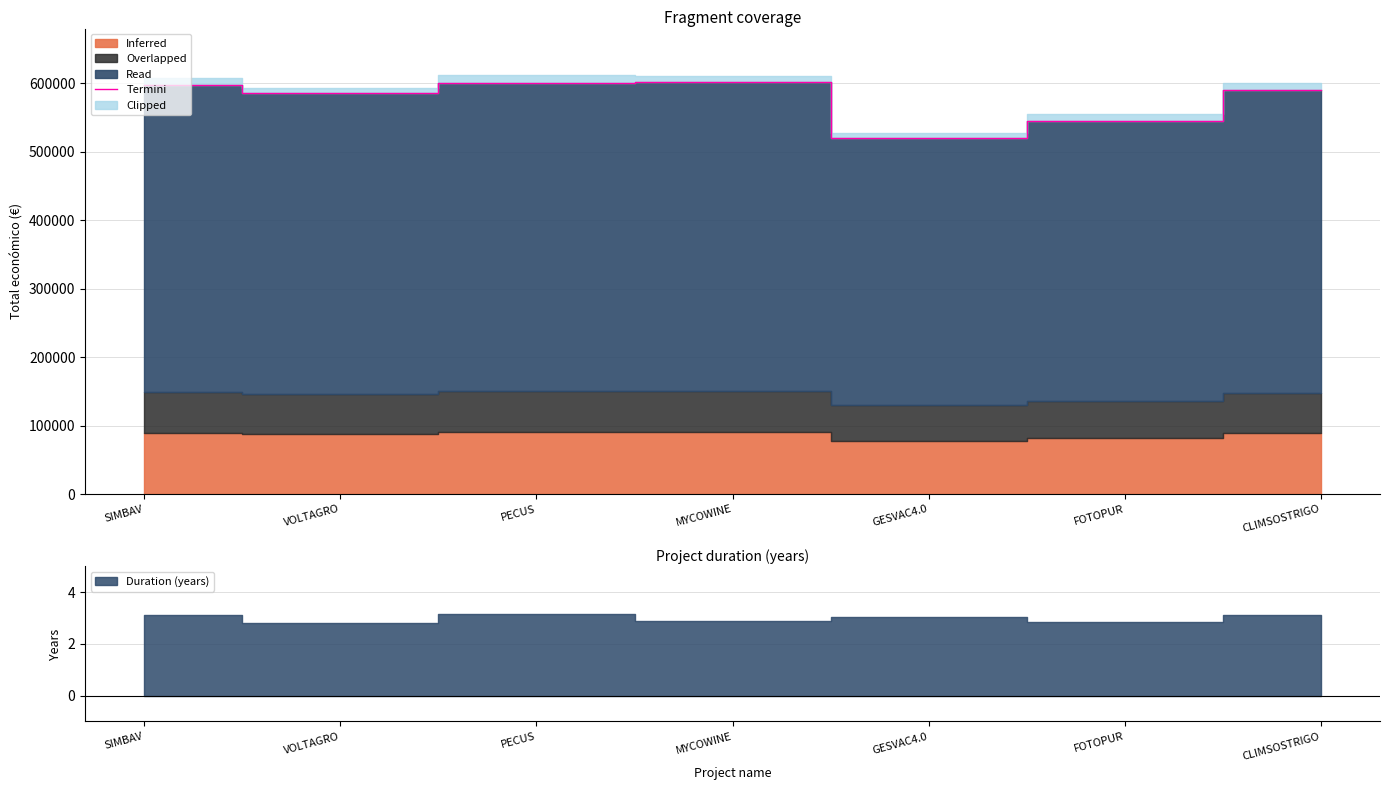

What is the difference between the second highest and second lowest values?

55152.0